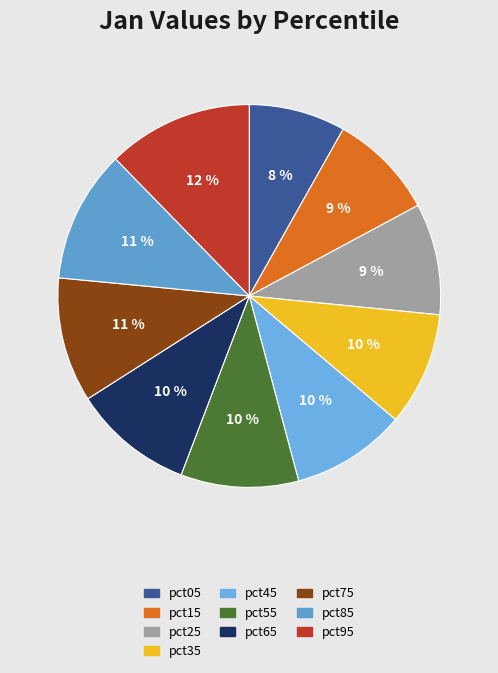

Count the number of slices in the pie.

10